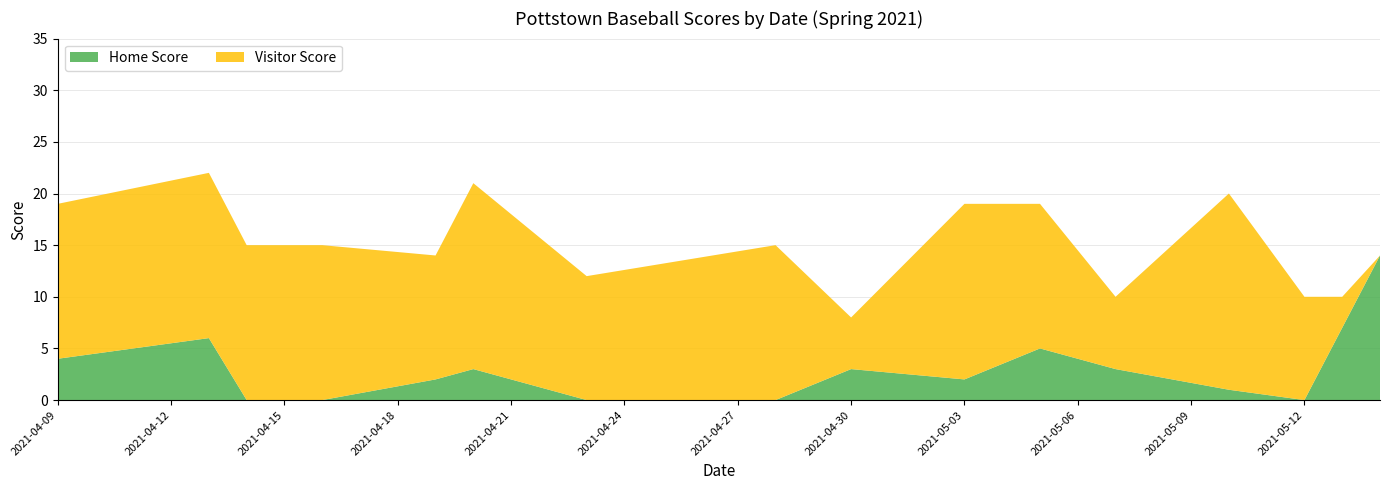

Reading left to right, transcribe all the data shown in this chart.

Home Score: 2021-04-09=4	2021-04-13=6	2021-04-14=0	2021-04-16=0	2021-04-19=2	2021-04-20=3	2021-04-23=0	2021-04-28=0	2021-04-30=3	2021-05-03=2	2021-05-05=5	2021-05-07=3	2021-05-10=1	2021-05-12=0	2021-05-13=7	2021-05-14=14
Visitor Score: 2021-04-09=15	2021-04-13=16	2021-04-14=15	2021-04-16=15	2021-04-19=12	2021-04-20=18	2021-04-23=12	2021-04-28=15	2021-04-30=5	2021-05-03=17	2021-05-05=14	2021-05-07=7	2021-05-10=19	2021-05-12=10	2021-05-13=3	2021-05-14=0